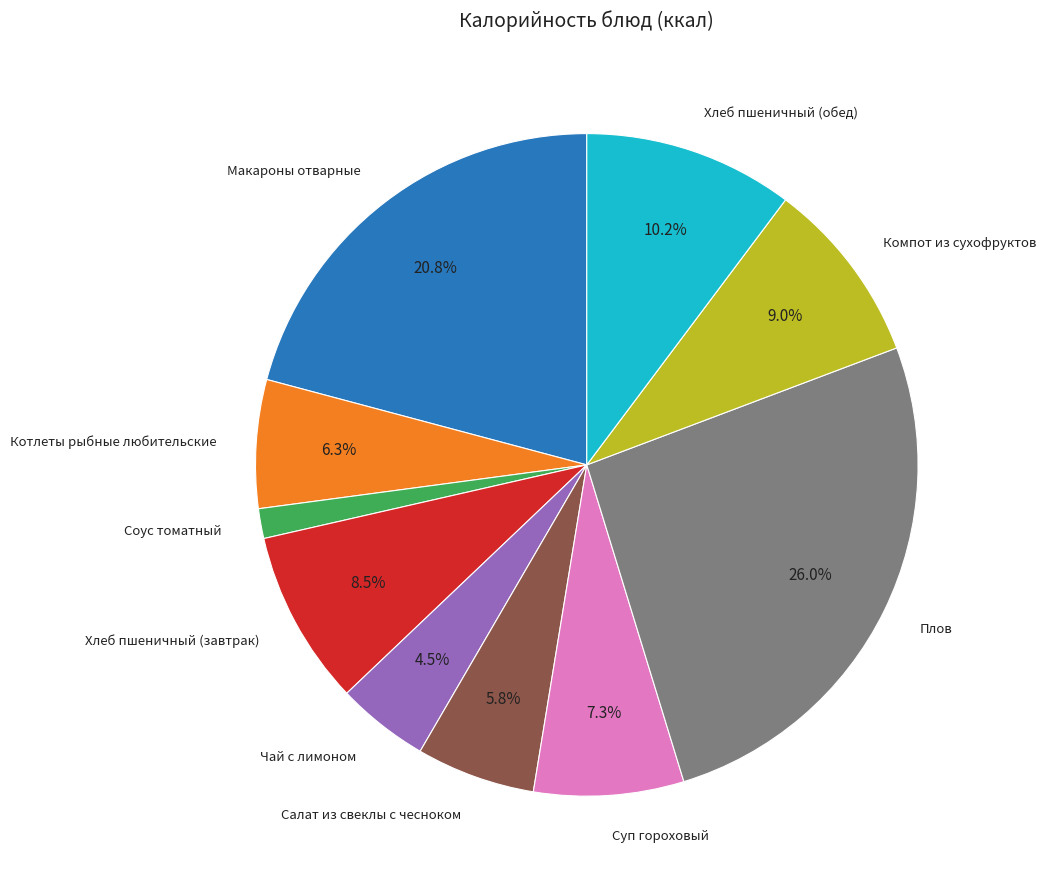

Does Котлеты рыбные любительские represent more than half of the total?

No